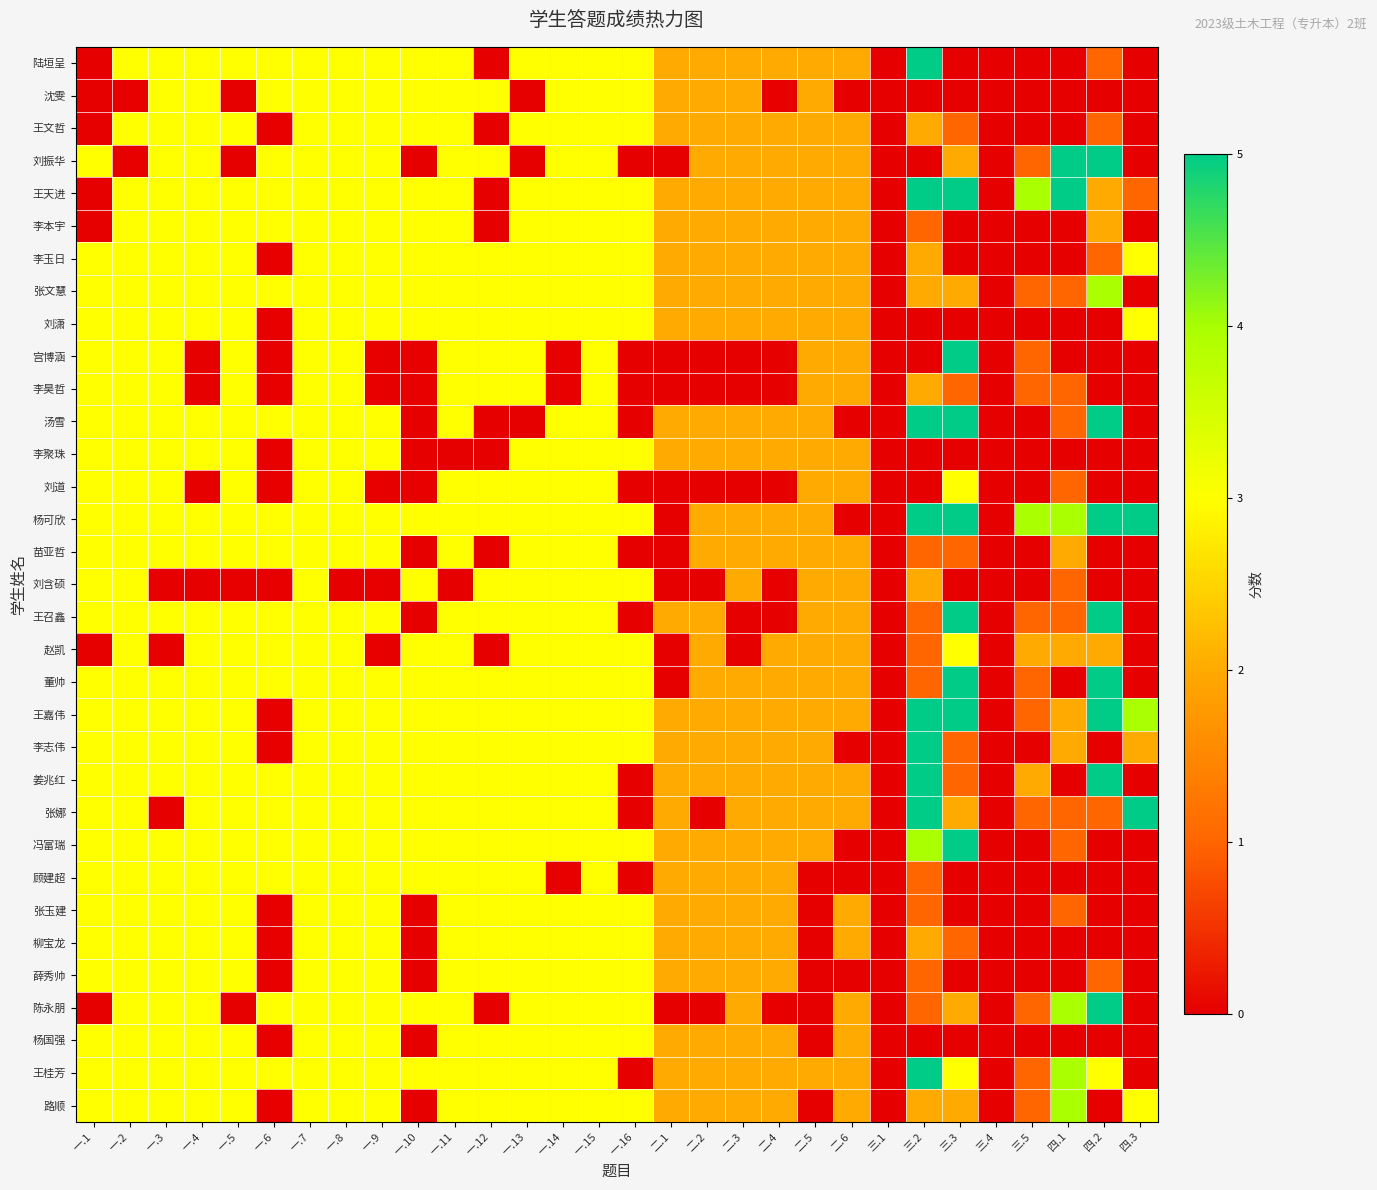

Which series has the largest total across all categories?

杨可欣